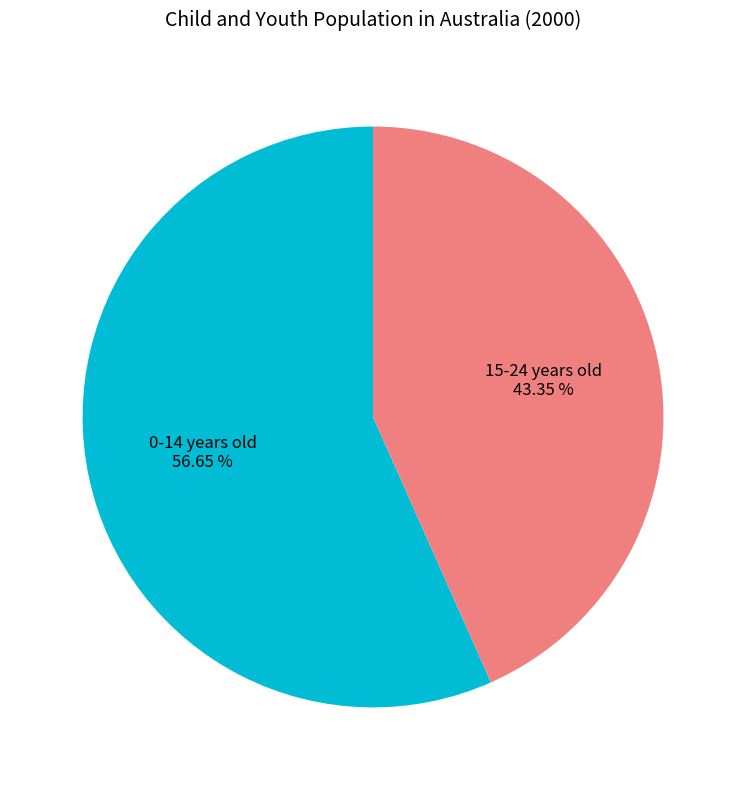

Is there any slice that represents more than half of the pie?

Yes